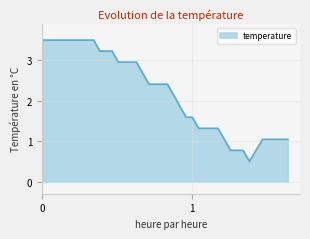

What is the minimum value shown in the chart?

0.5